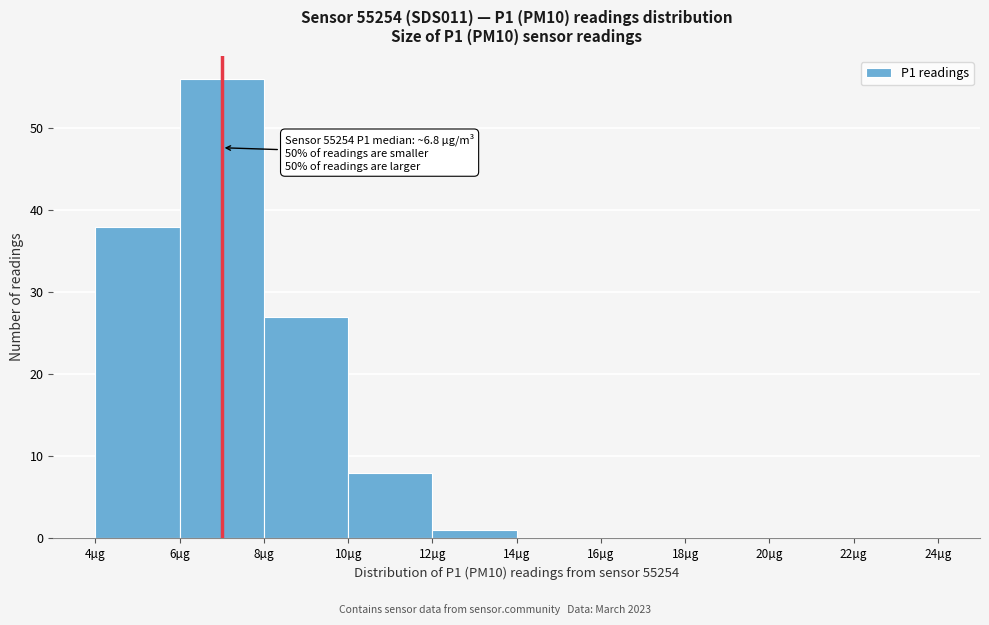

Over which range of the x-axis is the bar tallest?

6 to 8